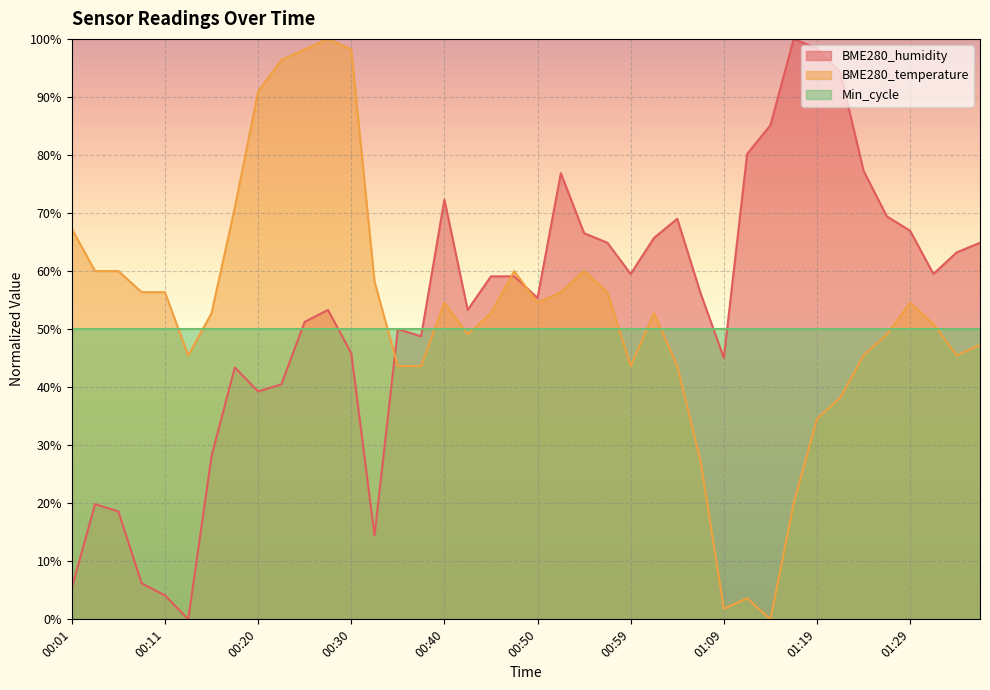

The value of BME280_humidity at 00:33 is 14.5. True or false?

True